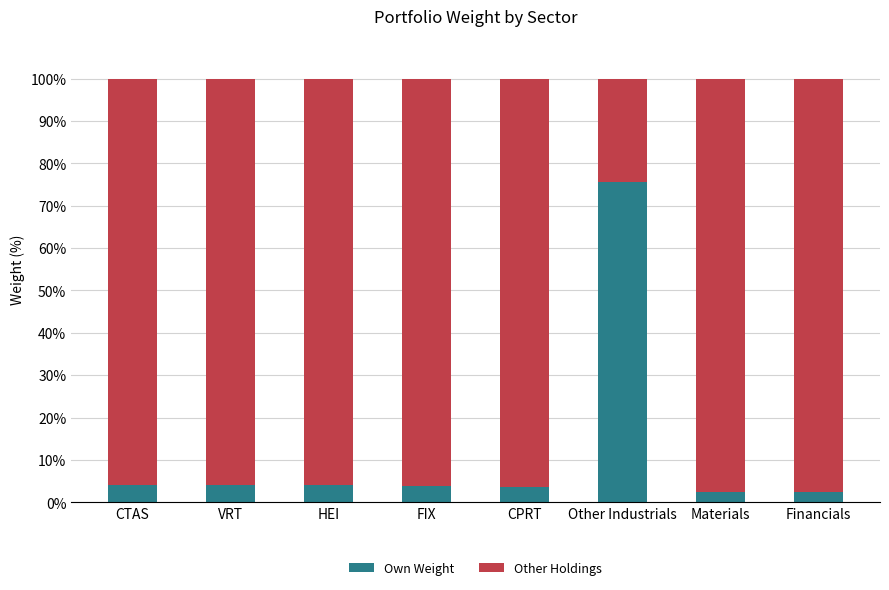

What is the sum of the Own Weight values at HEI and VRT?

8.2